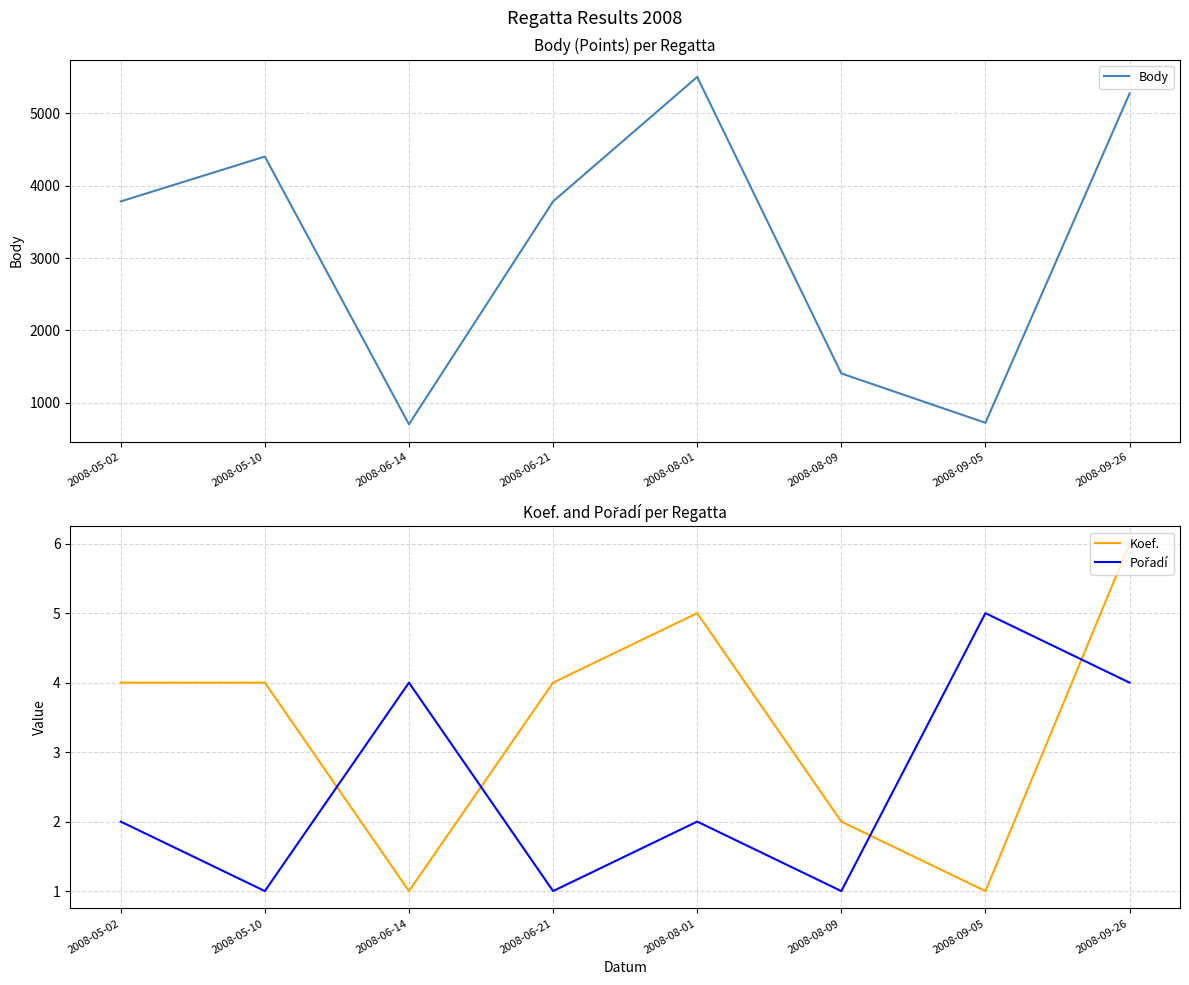

What is the difference between the highest and lowest values at 2008-09-26?

5271